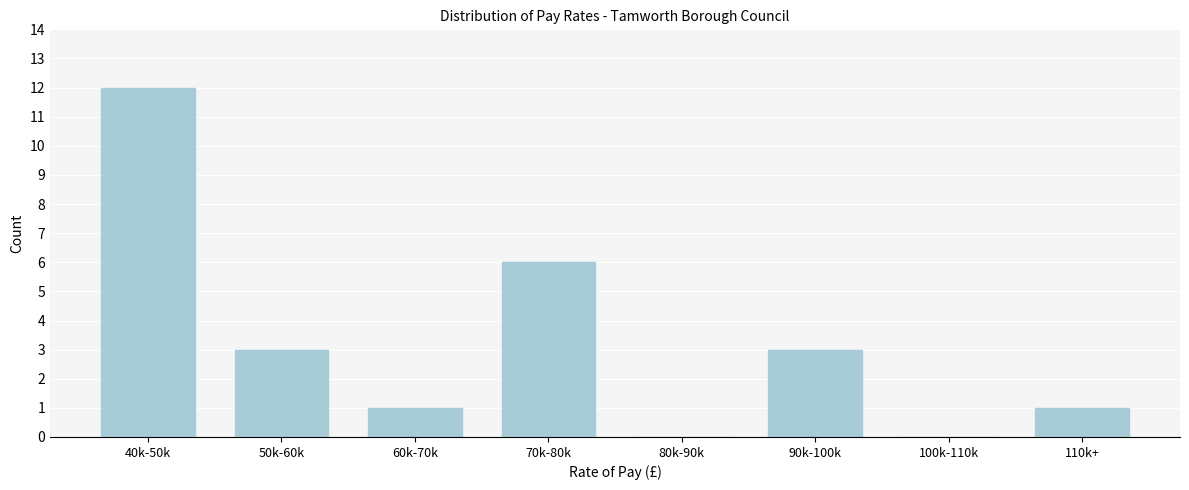

Reading left to right, what are all the values shown in this chart?

40k-50k=12	50k-60k=3	60k-70k=1	70k-80k=6	80k-90k=0	90k-100k=3	100k-110k=0	110k+=1